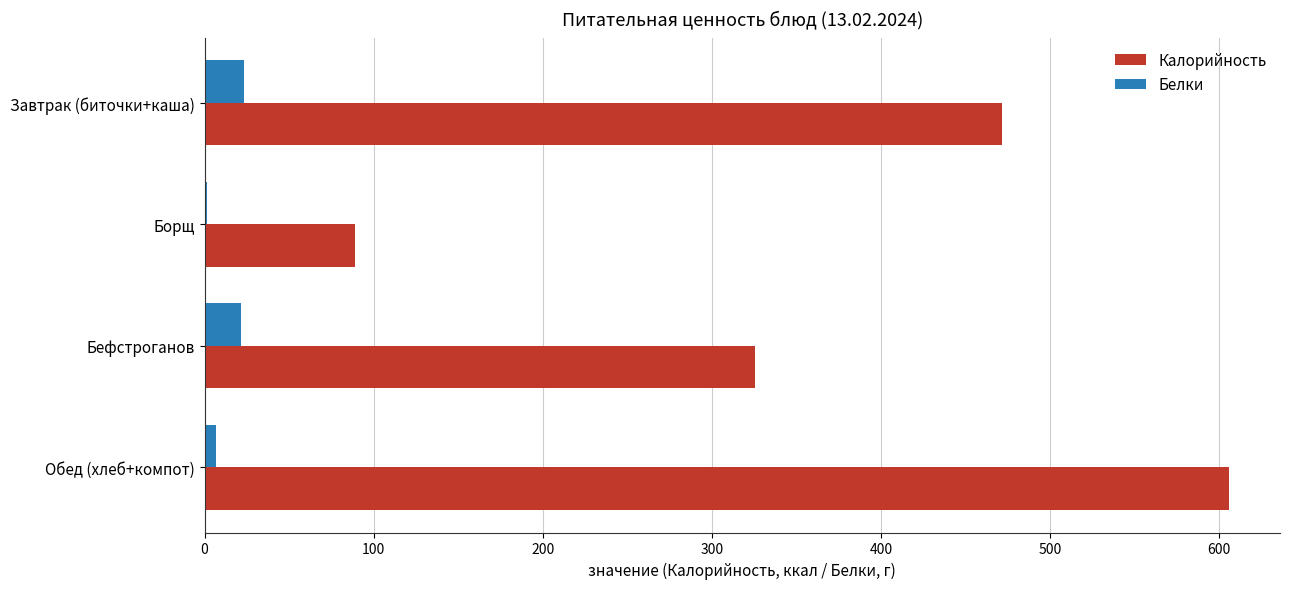

What is the sum of all Белки values?

53.5